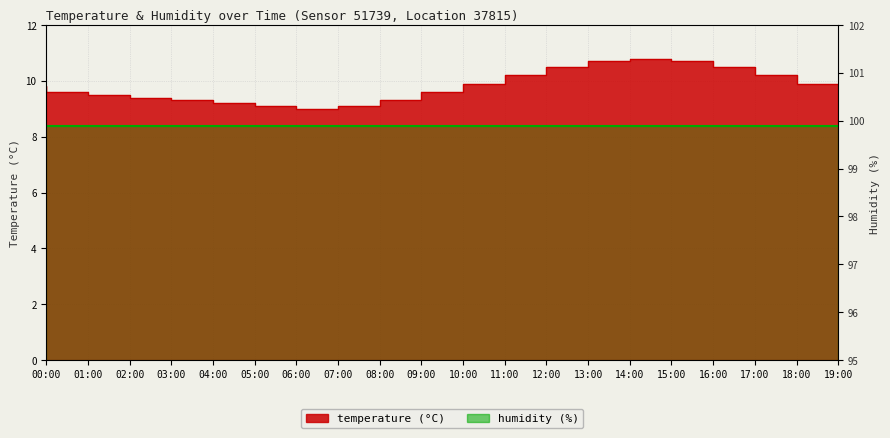

What is the label of the 18th point from the right?

02:00